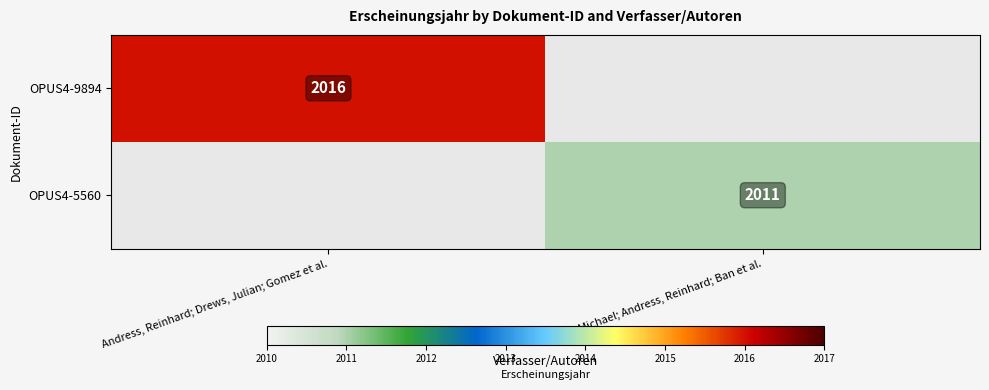

Is it true that OPUS4-9894 equals 473 at Andress, Reinhard; Drews, Julian; Gomez et al.?

False